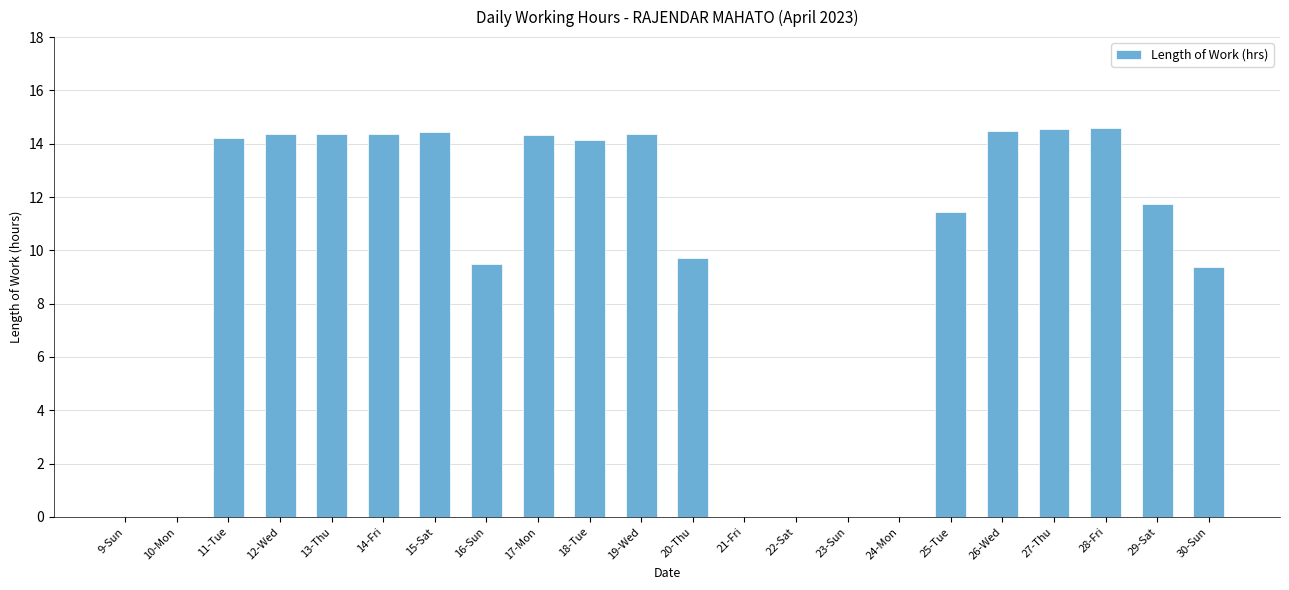

Are the bars horizontal?

No